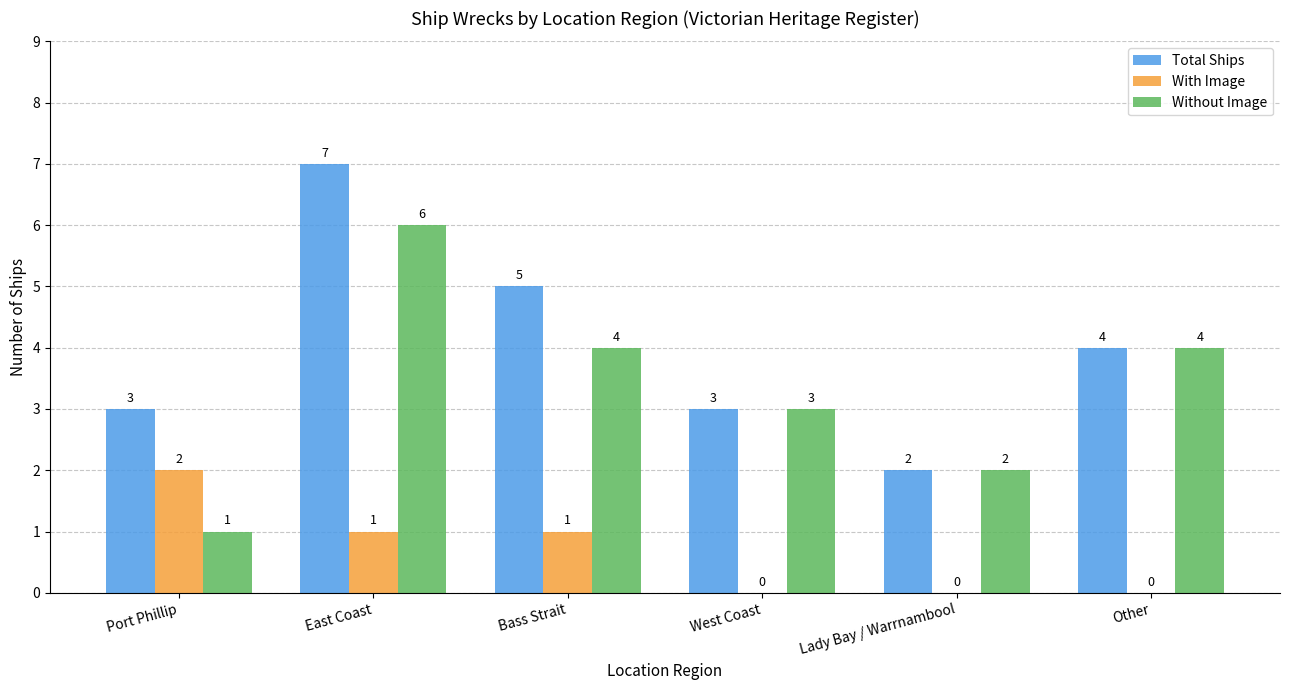

Reading left to right, what are all the values shown in this chart?

Total Ships: 3	7	5	3	2	4
With Image: 2	1	1	0	0	0
Without Image: 1	6	4	3	2	4